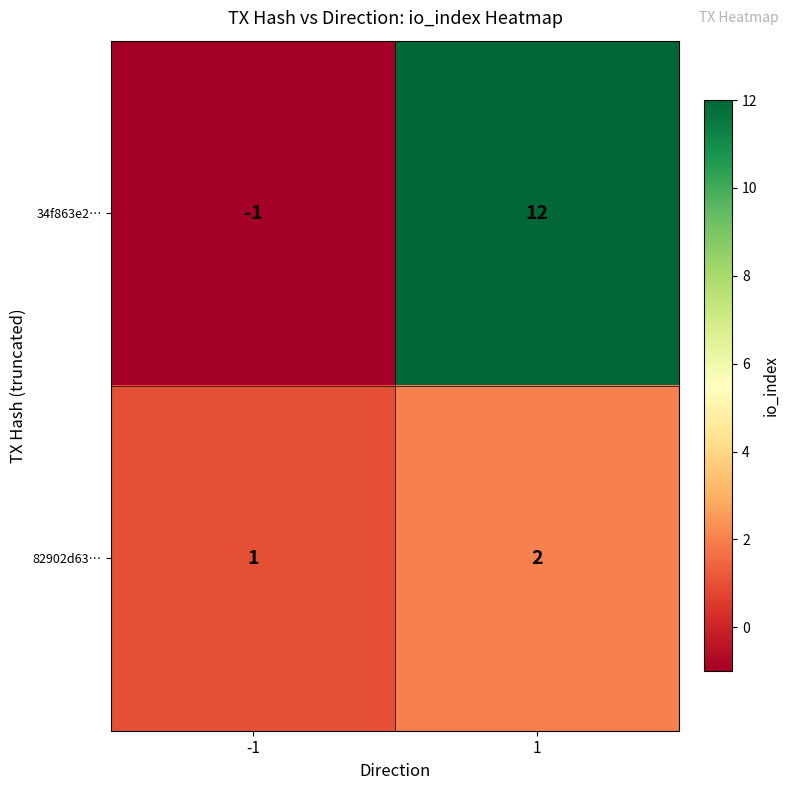

What is the spread (max minus min) of values at -1?

2